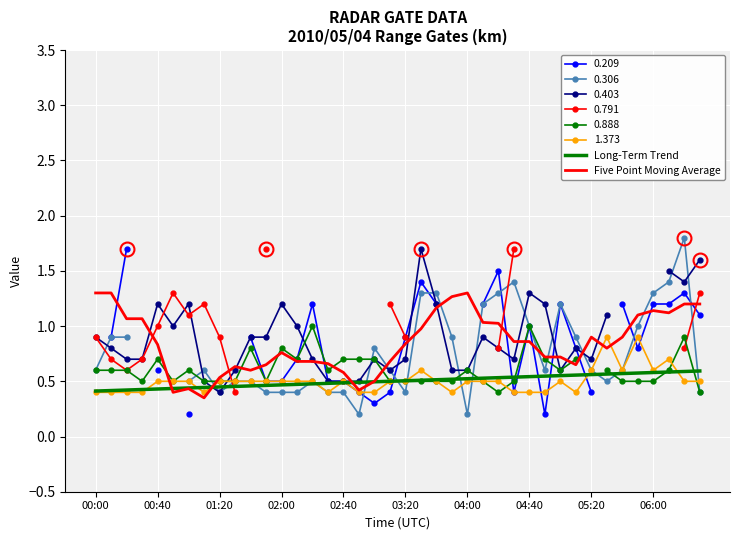

True or false: Long-Term Trend and Five Point Moving Average cross at least once.

True